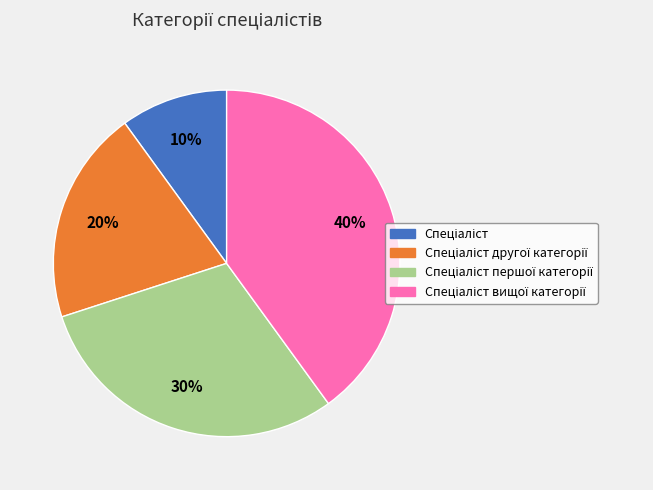

To the nearest percent, what is the average slice percentage?

25%